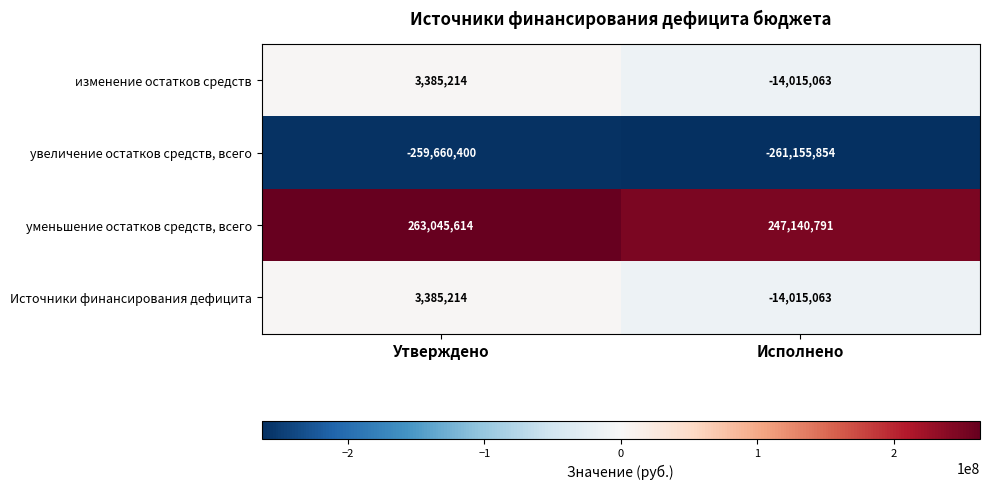

How many distinct data groups are displayed?

4